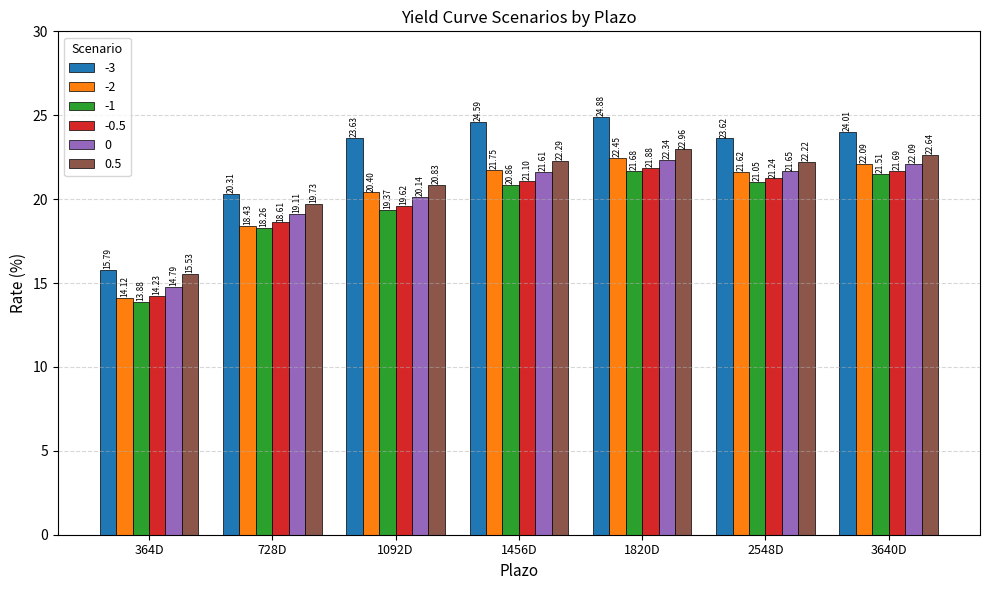

True or false: 0 has a value of 23.4 at 364D.

False